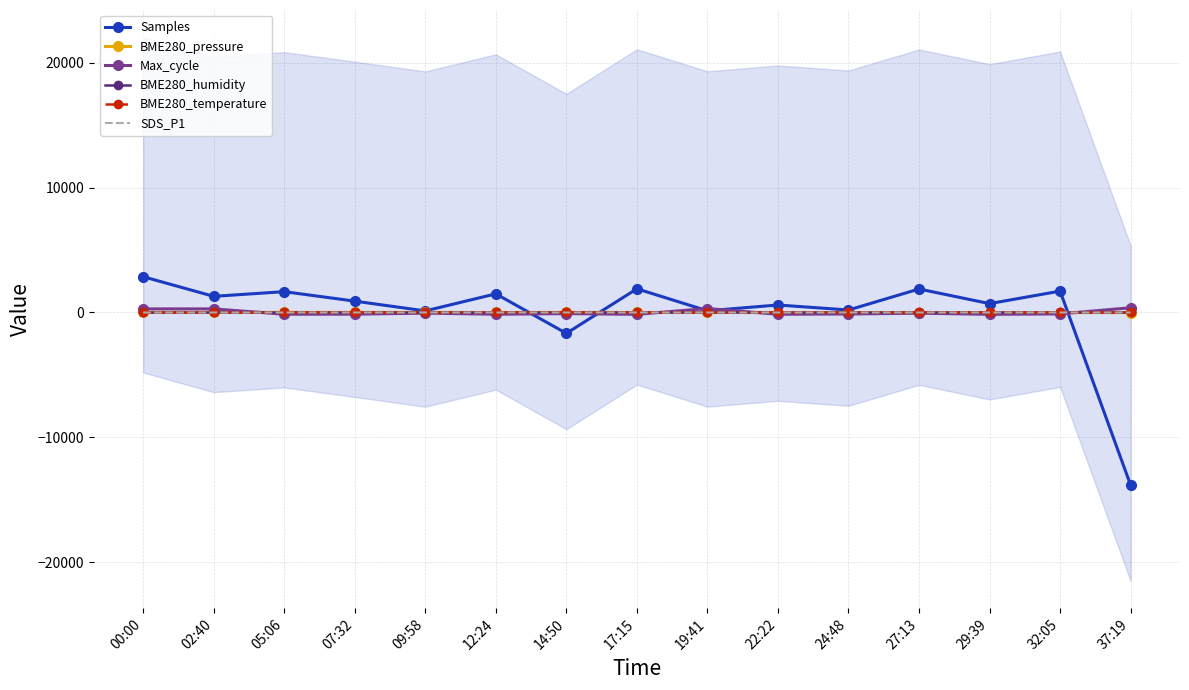

What is the difference between the maximum and minimum values in the BME280_pressure series?

24.6